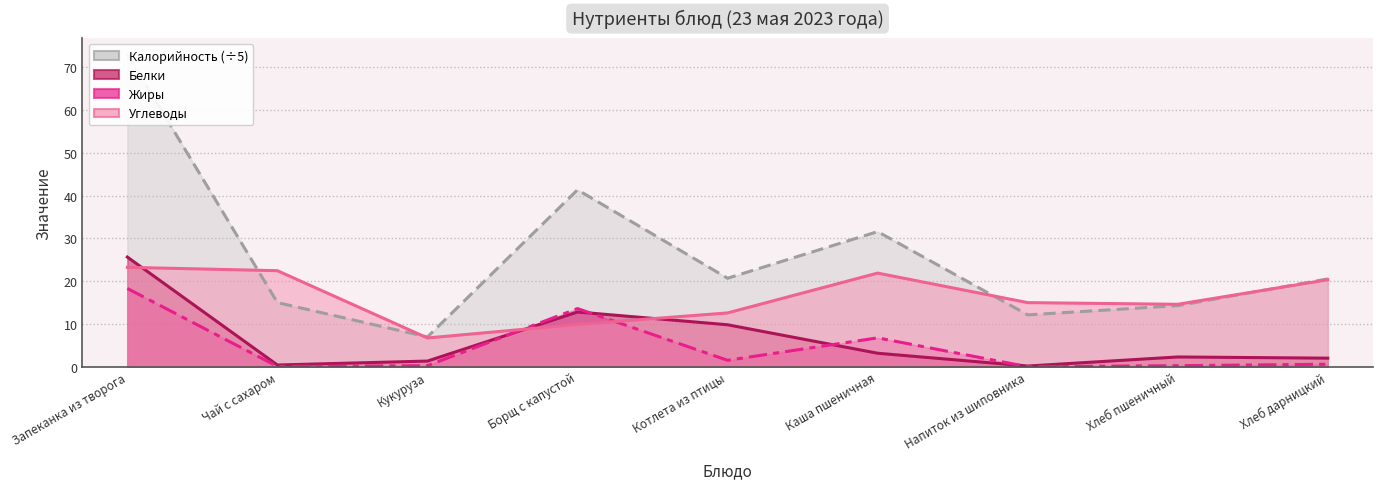

Rank the categories by Белки value from lowest to highest.

Напиток из шиповника, Чай с сахаром, Кукуруза, Хлеб дарницкий, Хлеб пшеничный, Каша пшеничная, Котлета из птицы, Борщ с капустой, Запеканка из творога